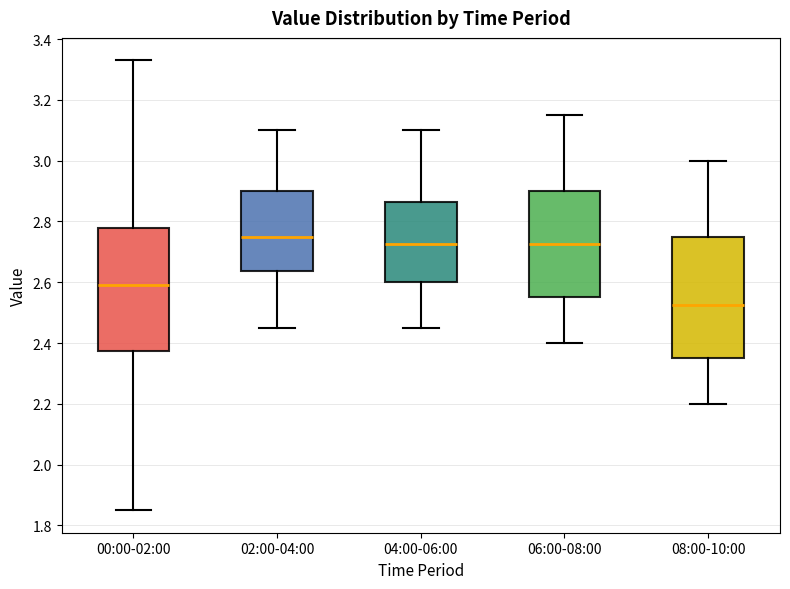

Reading left to right, read every box against the y-axis: the position of its median line, the range the box covers, and the ends of its whiskers. The values are not printed on the chart, so give them approximately, as read against the axis.

00:00-02:00: median 2.60, box 2.38 to 2.78, whiskers 1.86 to 3.34
02:00-04:00: median 2.76, box 2.64 to 2.90, whiskers 2.46 to 3.10
04:00-06:00: median 2.72, box 2.60 to 2.86, whiskers 2.46 to 3.10
06:00-08:00: median 2.72, box 2.56 to 2.90, whiskers 2.40 to 3.16
08:00-10:00: median 2.52, box 2.36 to 2.76, whiskers 2.20 to 3.00